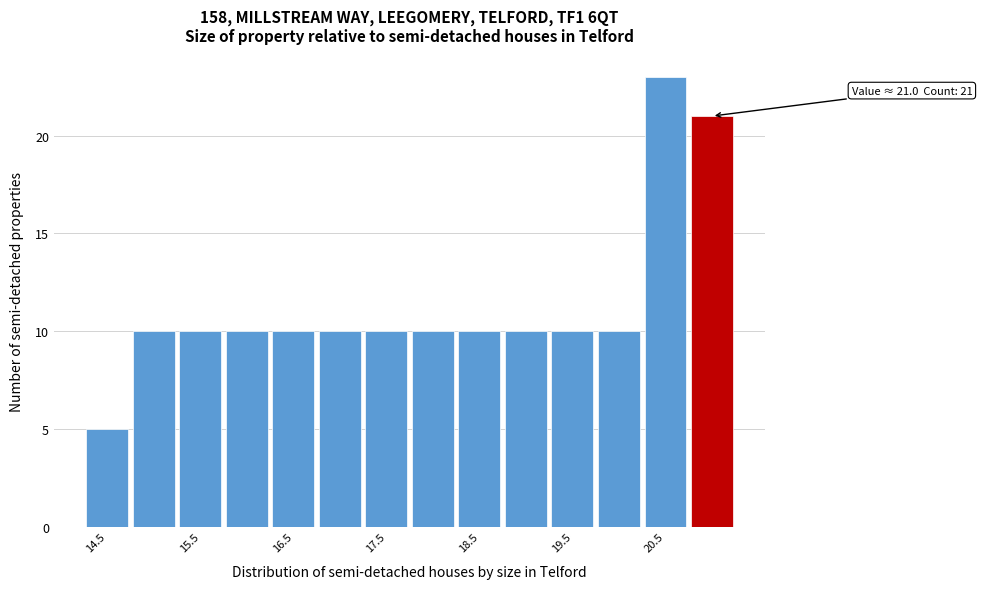

Over which range of the x-axis is the bar tallest?

20.25 to 20.75